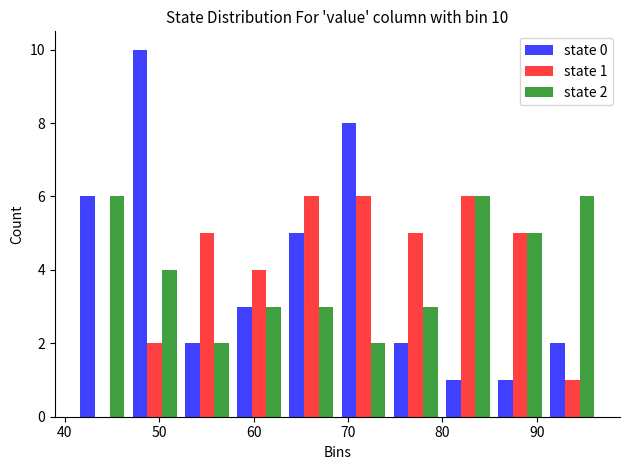

In the state 0 series, which range on the x-axis has the tallest bar?

47 to 52